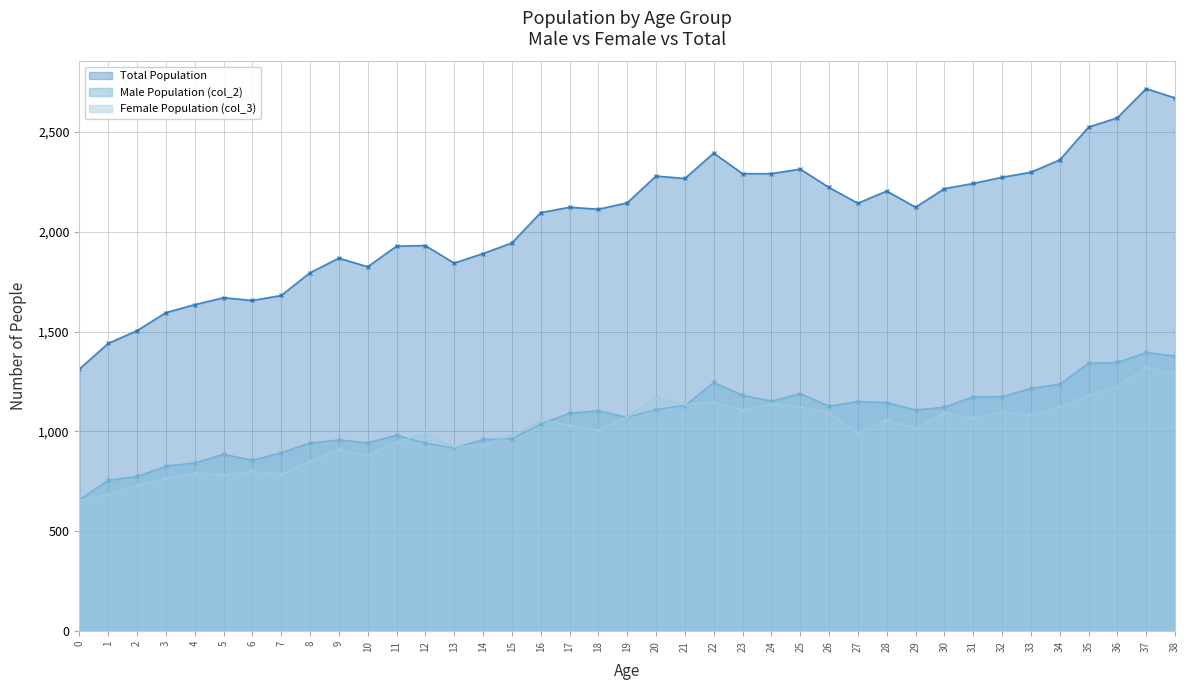

At which label does Female Population (col_3) reach its peak?

37